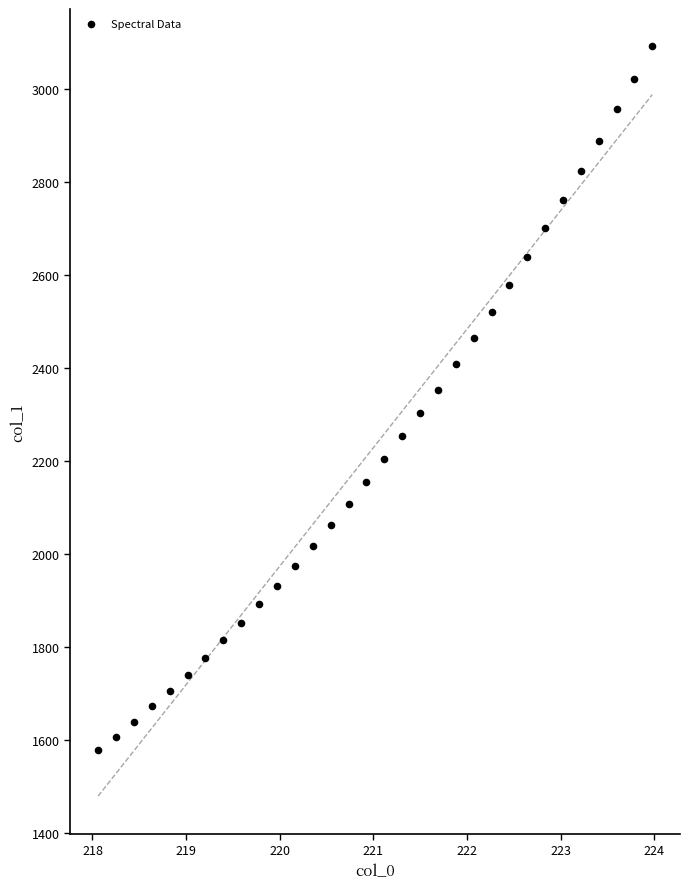

What is the range of Y values (max minus min)?

1514.0